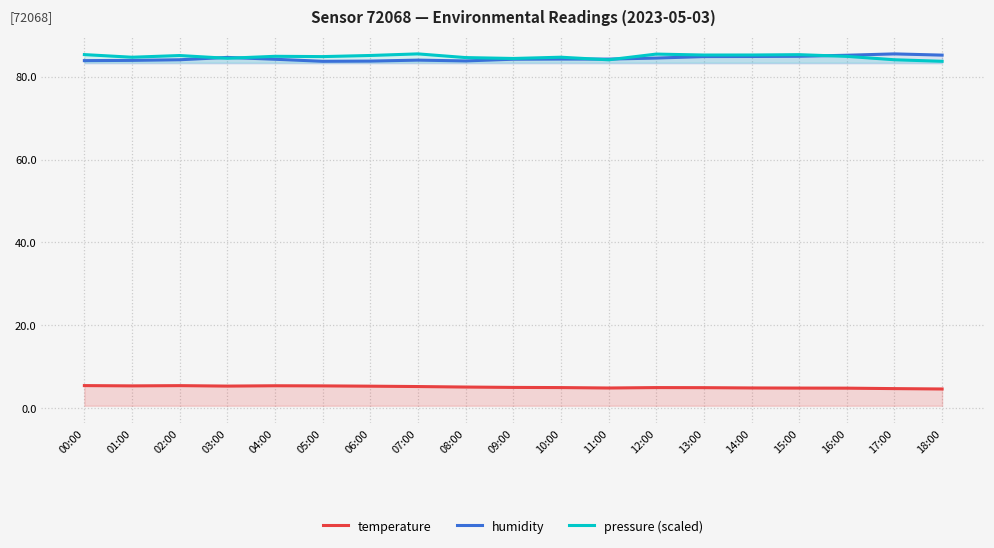

The value of temperature at 06:00 is 8.8. True or false?

False